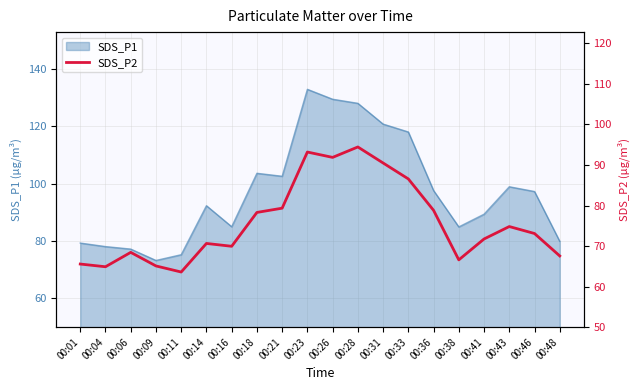

At which label does SDS_P1 reach its peak?

00:23